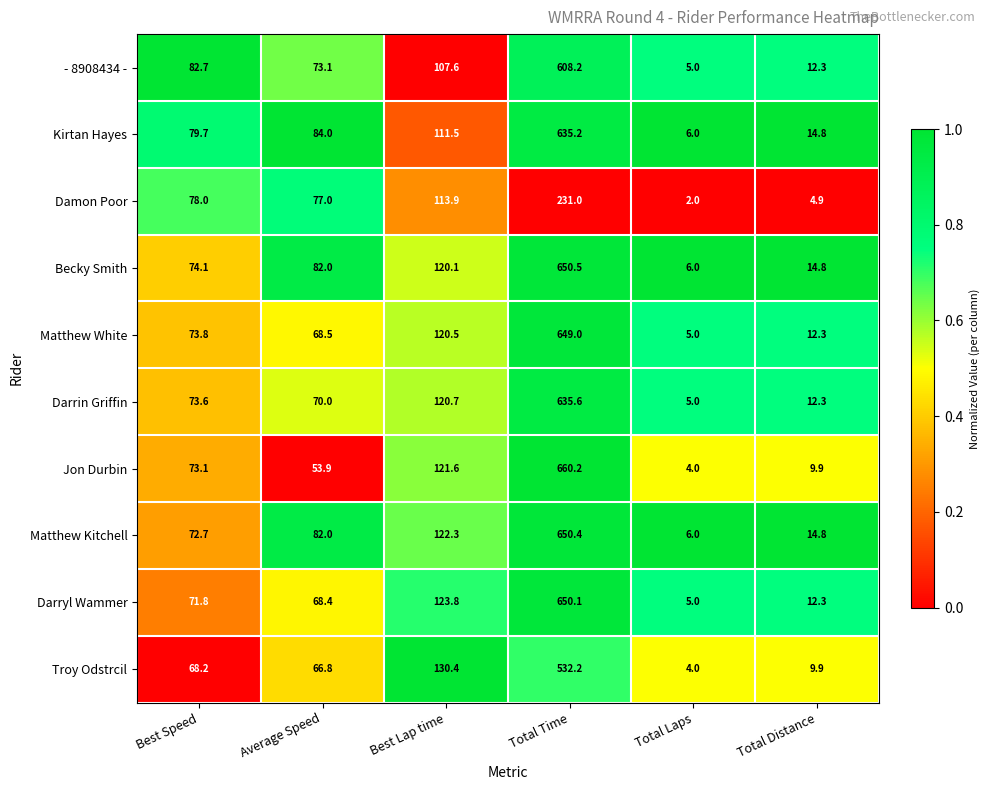

The value of Troy Odstrcil at Best Lap time is 130.4. True or false?

True